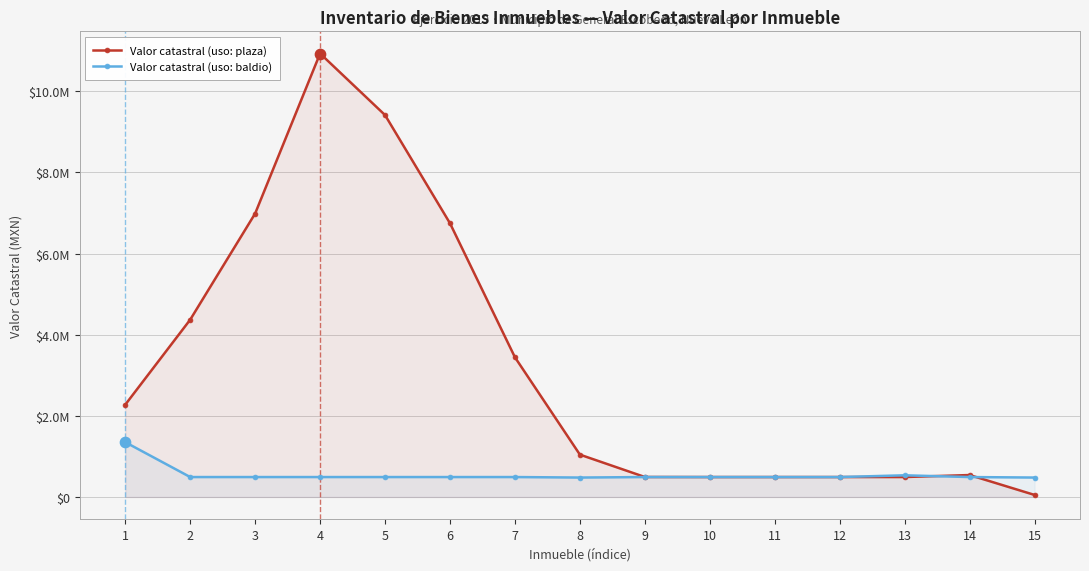

Which series reaches the maximum Y coordinate?

Valor catastral (uso: plaza)